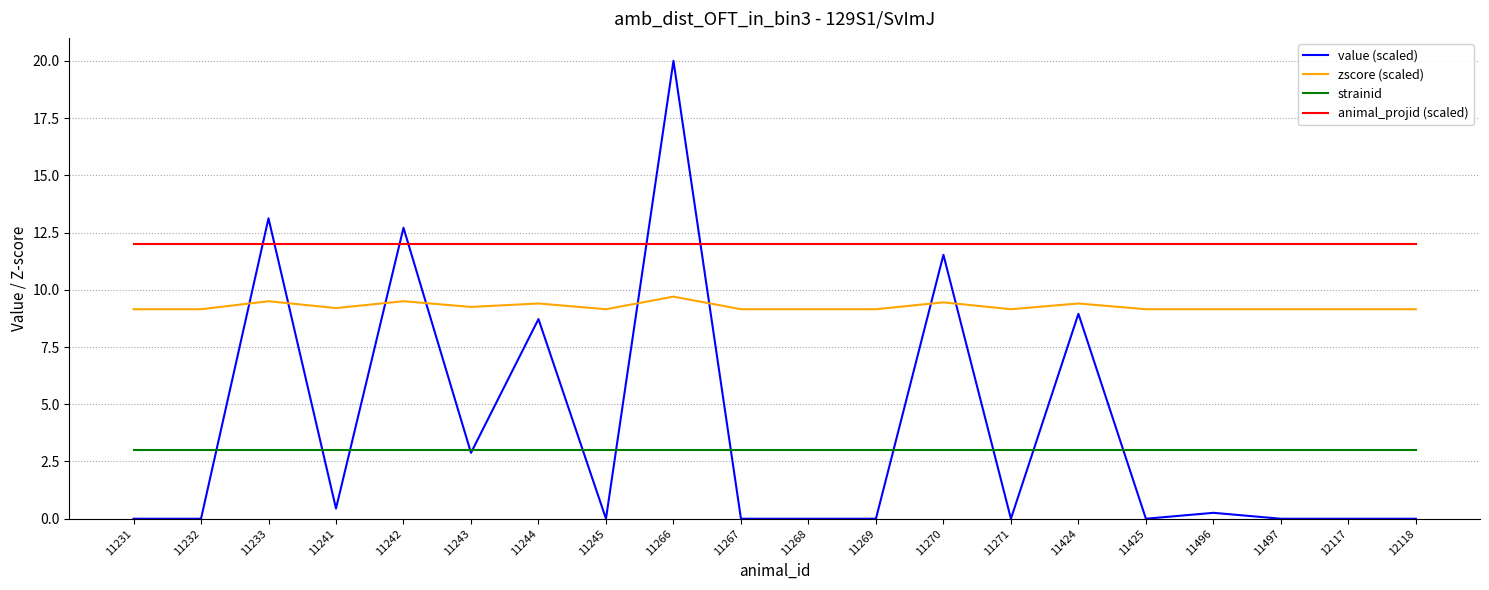

Where is the first local maximum for zscore (scaled)?

11233